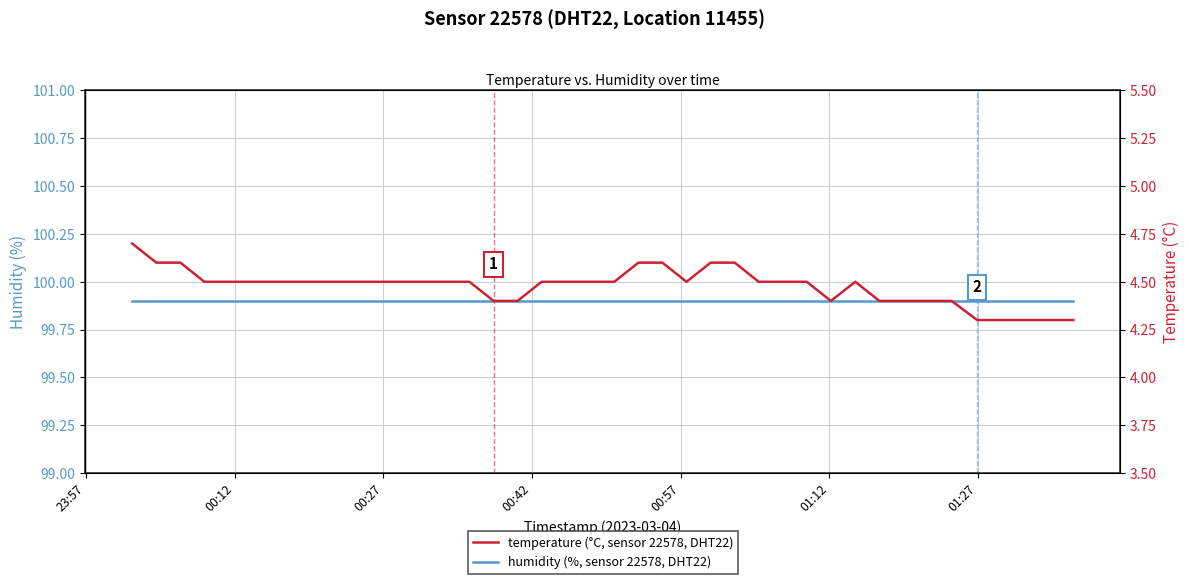

Which label corresponds to the largest value in the chart?

23:57